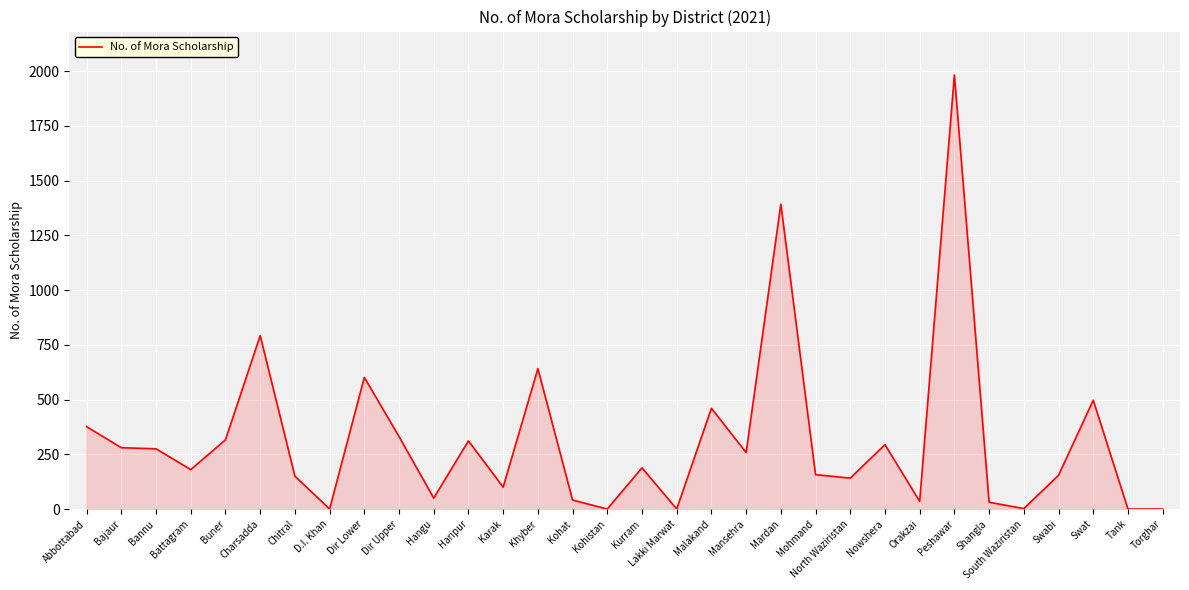

What is the maximum value shown in the chart?

1982